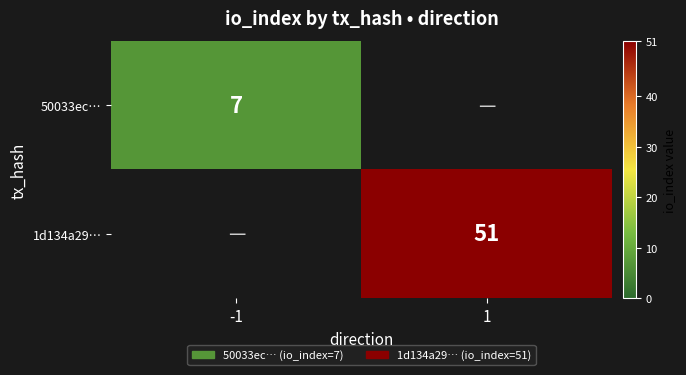

The value of 50033ec… at -1 is 7. True or false?

True